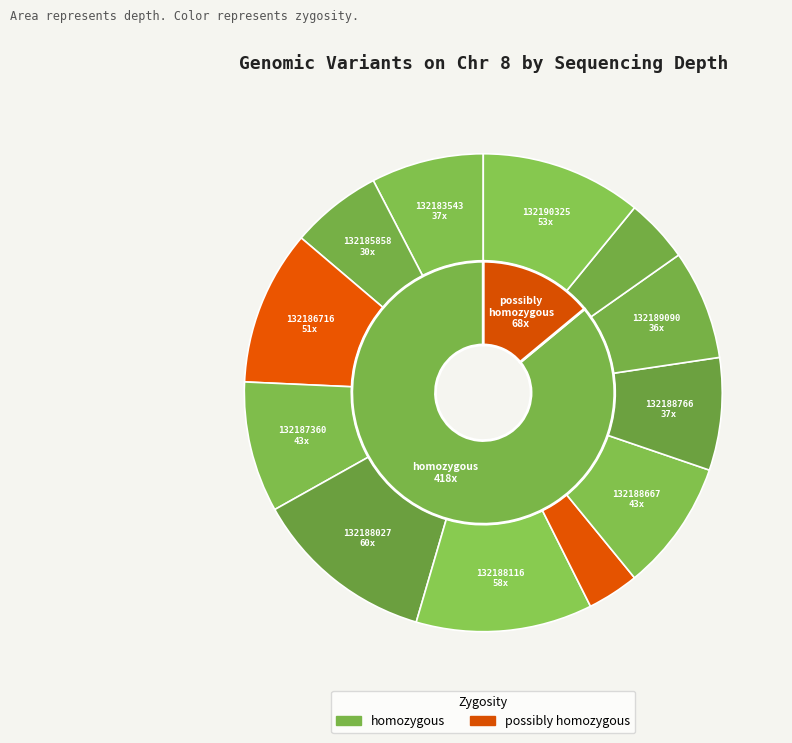

Rank the categories by value from highest to lowest.

132188027, 132188116, 132190325, 132186716, 132187360, 132188667, 132183543, 132188766, 132189090, 132185858, 132189670, 132188526